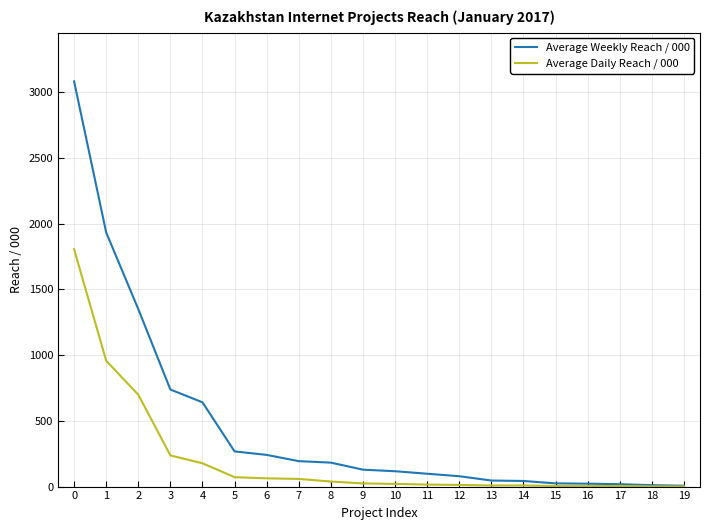

Which series has the largest total across all categories?

Average Weekly Reach / 000